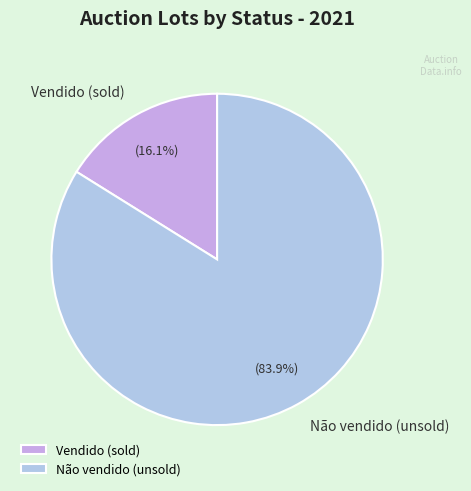

What is the total percentage of Vendido and Não vendido?

100.0%